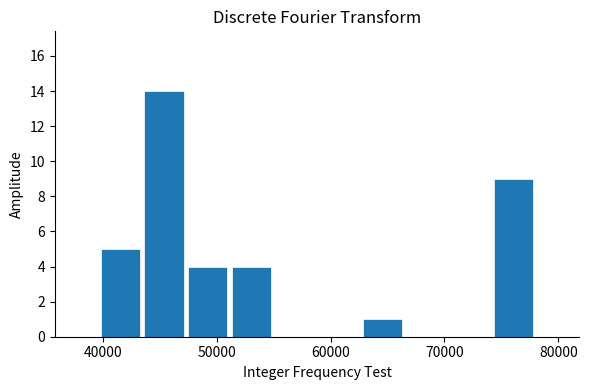

Read against the x-axis, roughly where is the centre of the tallest bar?

45000